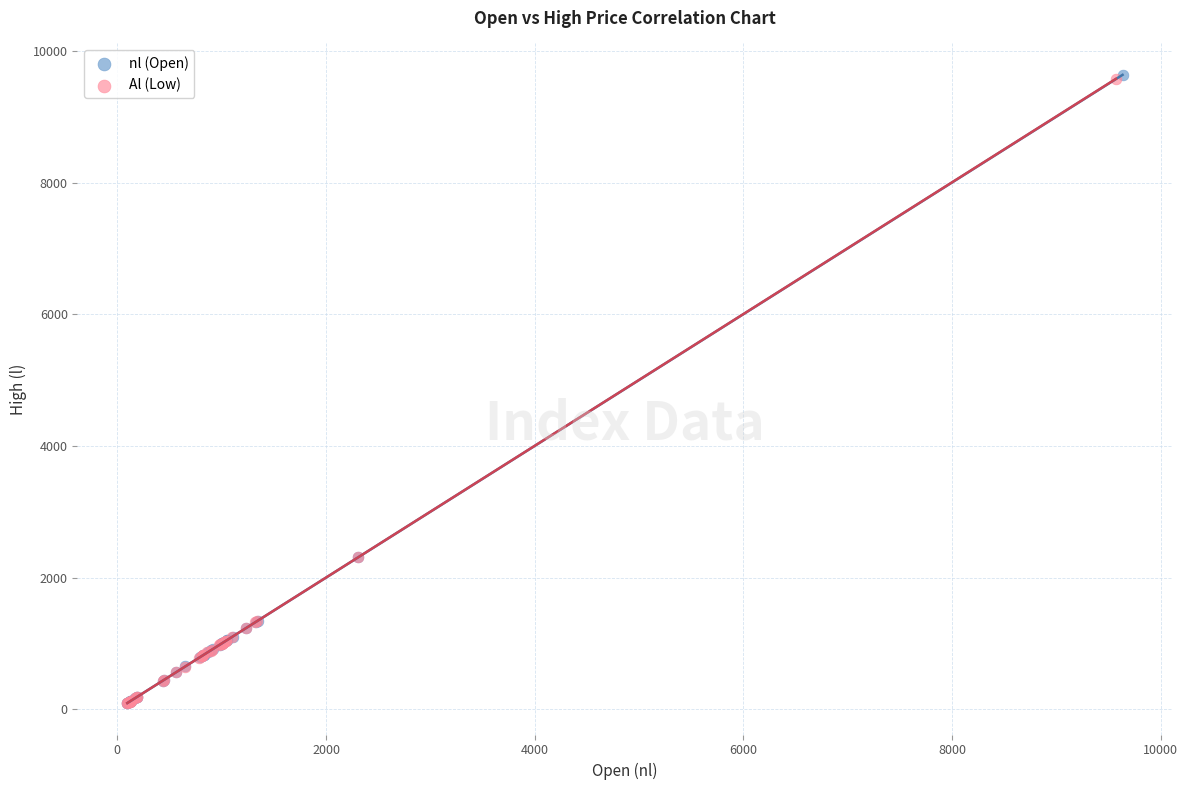

Which series has the widest spread of Y values?

nl (Open)